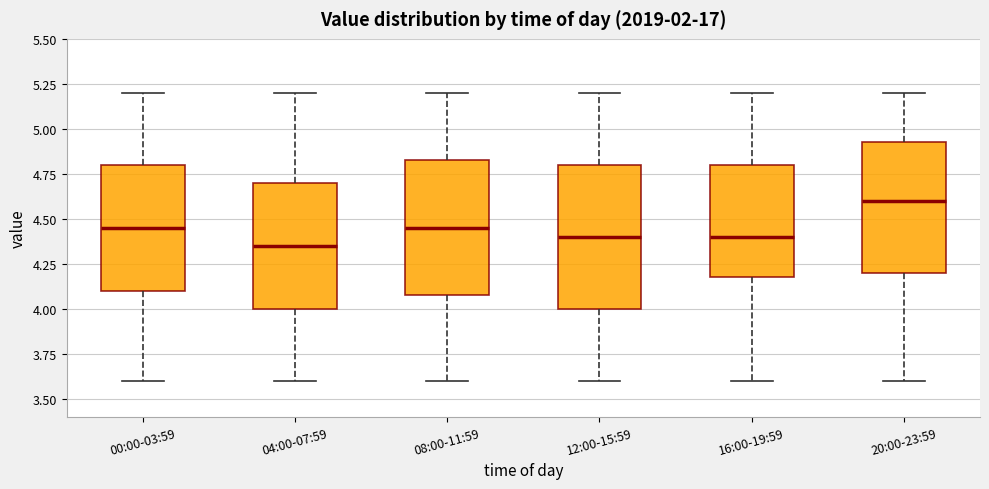

Where does the lower whisker of the box for 16:00-19:59 end on the y-axis? The values are not printed on the chart, so give them approximately, as read against the axis.

3.60